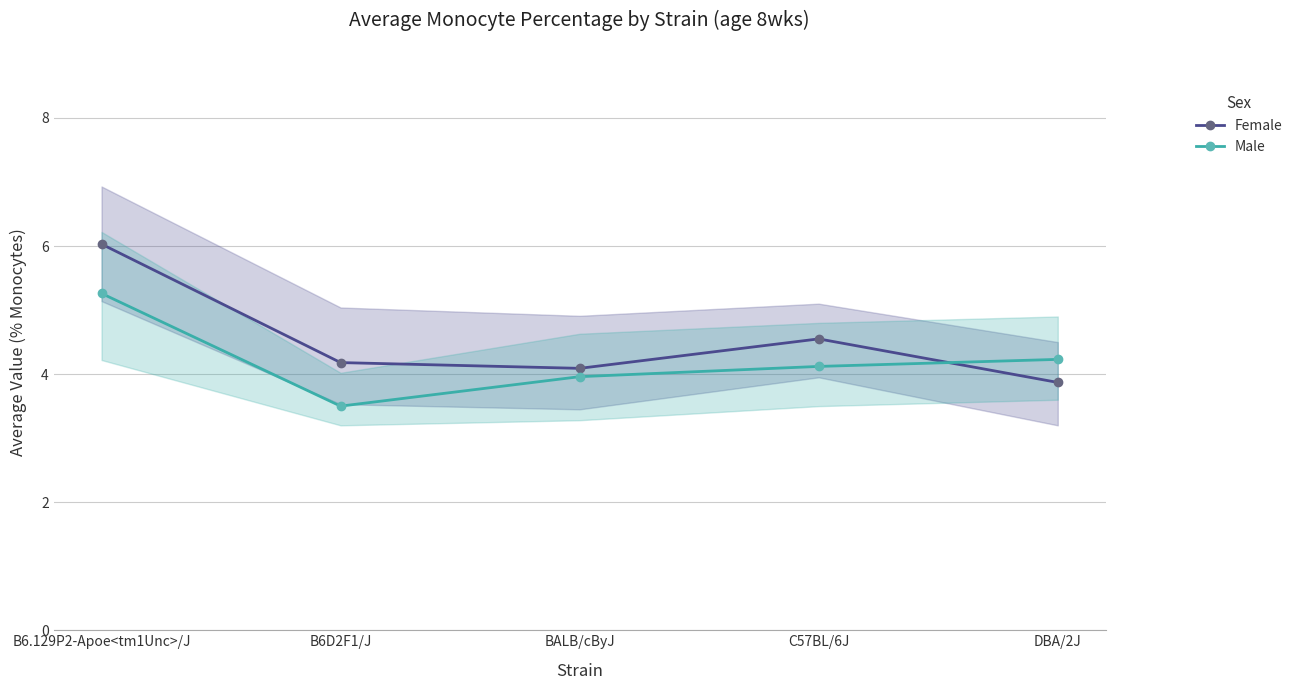

What is the sum of all Male values?

21.1